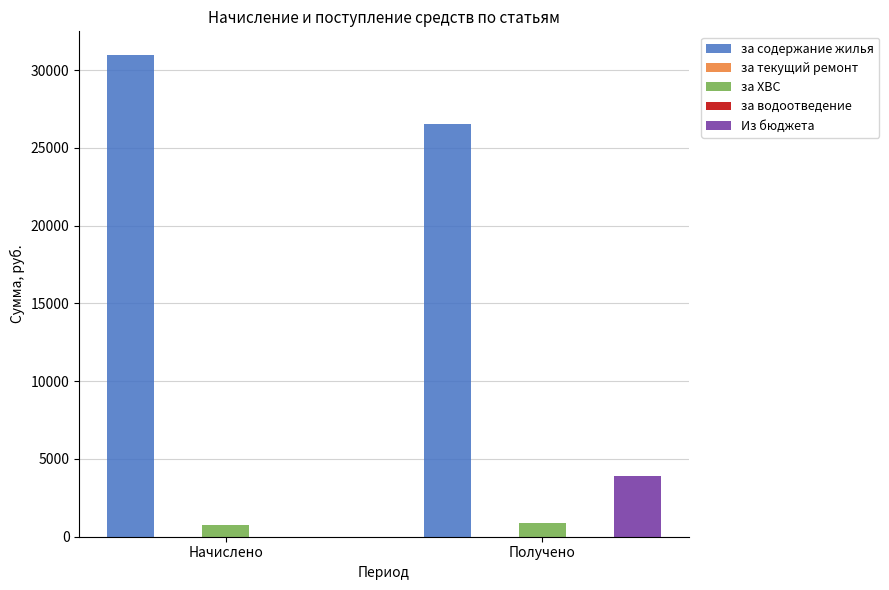

At which category is the sum across all series the highest?

Начислено